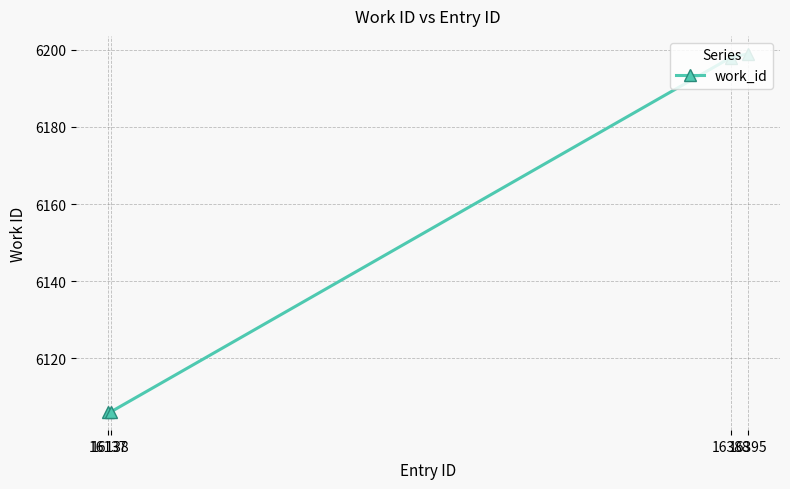

The value at 16395 is 3248. True or false?

False